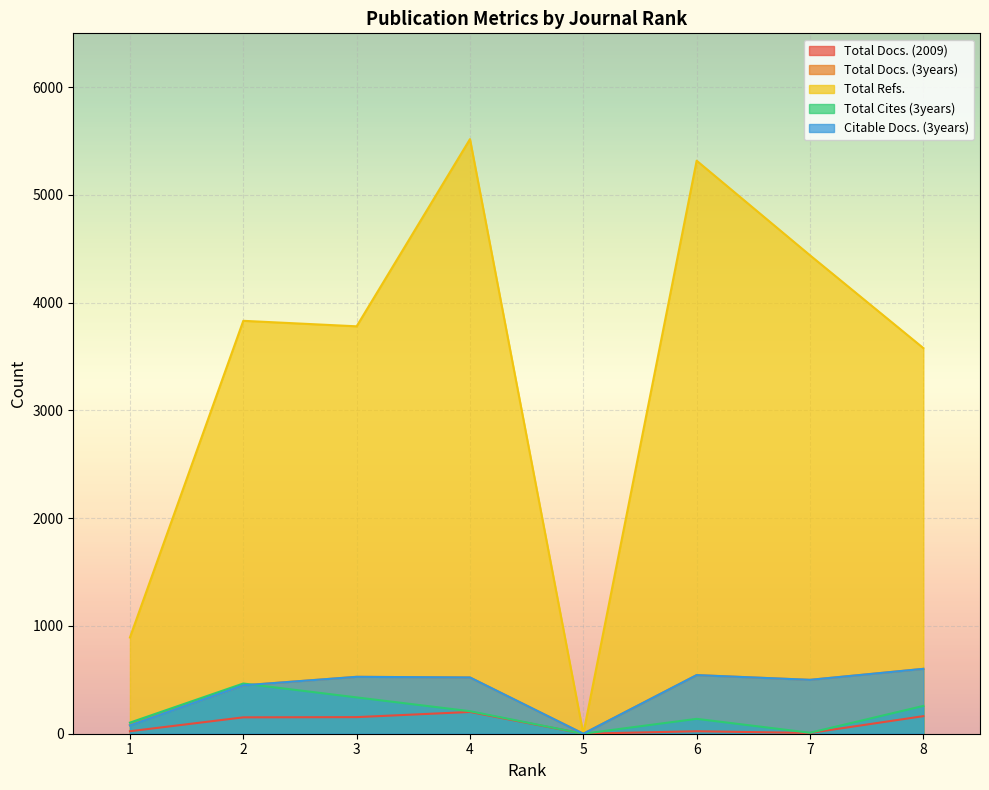

Which series has the largest range (max minus min)?

Total Refs.